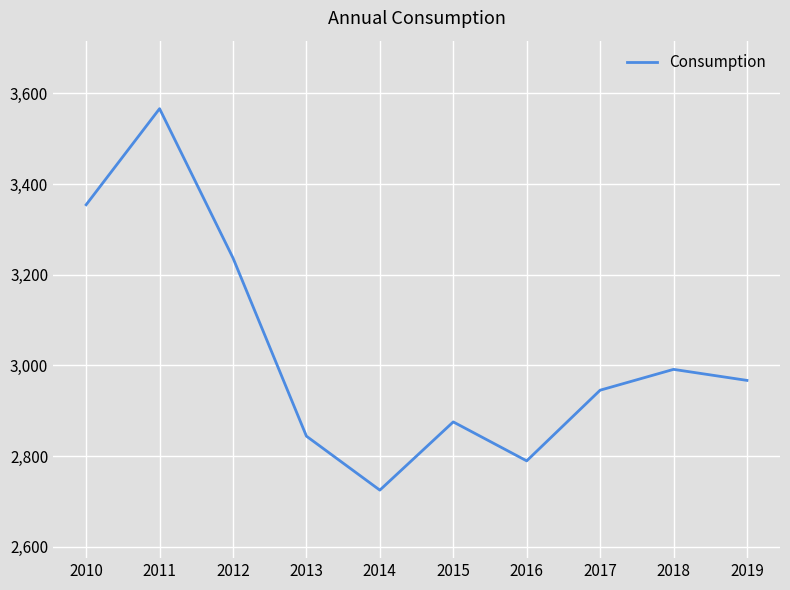

What is the difference between the maximum and second lowest values?

776.8